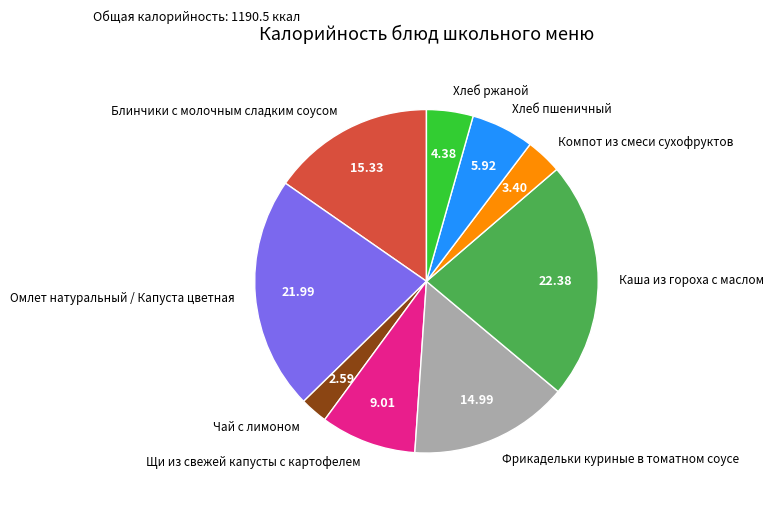

The Хлеб пшеничный slice represents 20% of the pie. True or false?

False